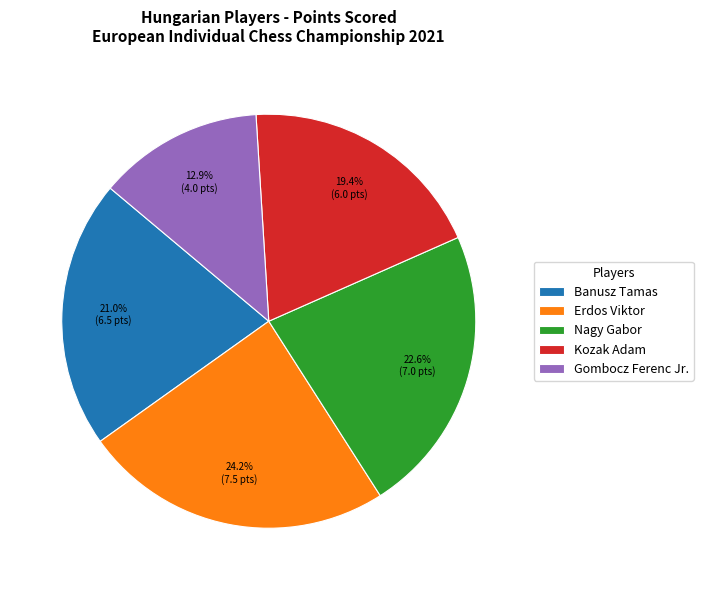

Approximately how many times larger is the value at Banusz Tamas compared to Erdos Viktor?

0.9